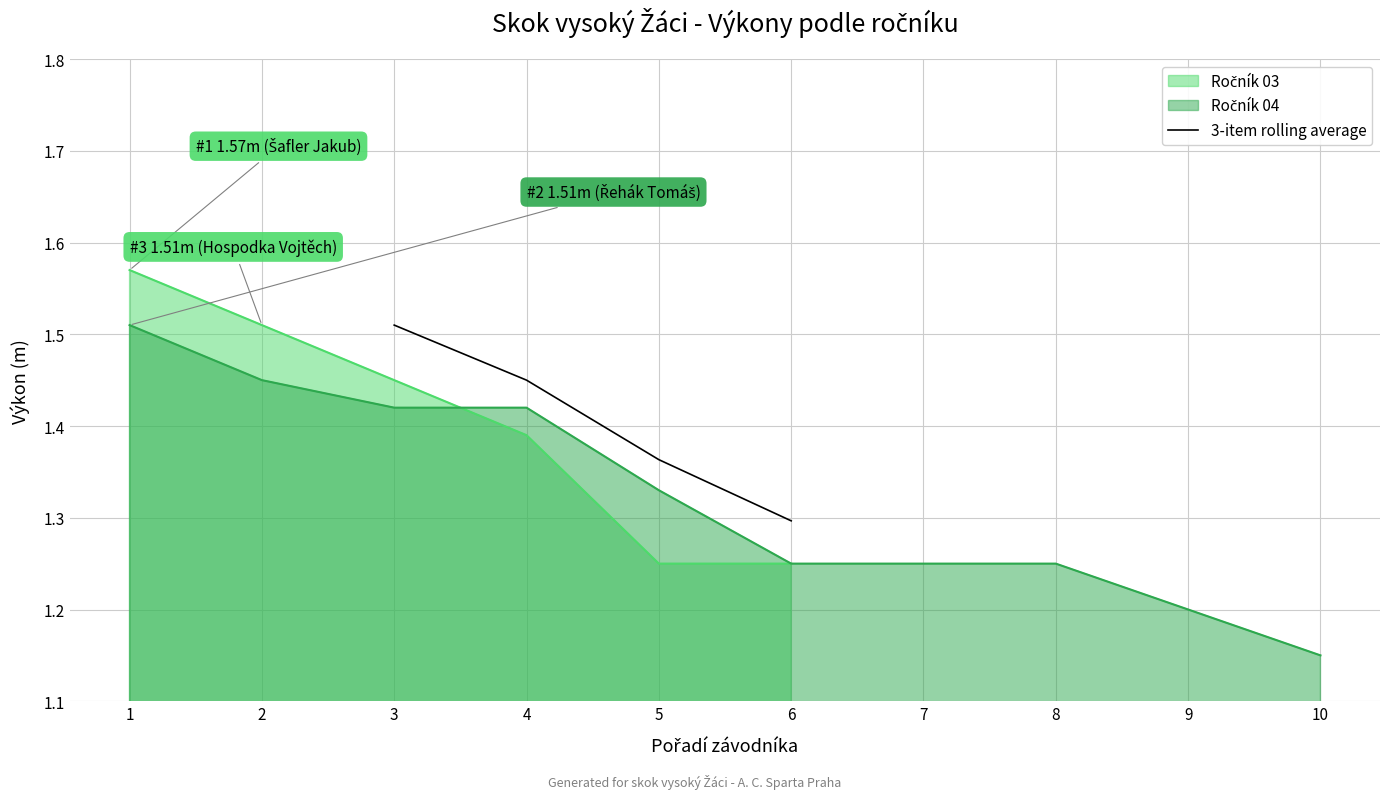

At which label is 3-item rolling average closest to 1?

6